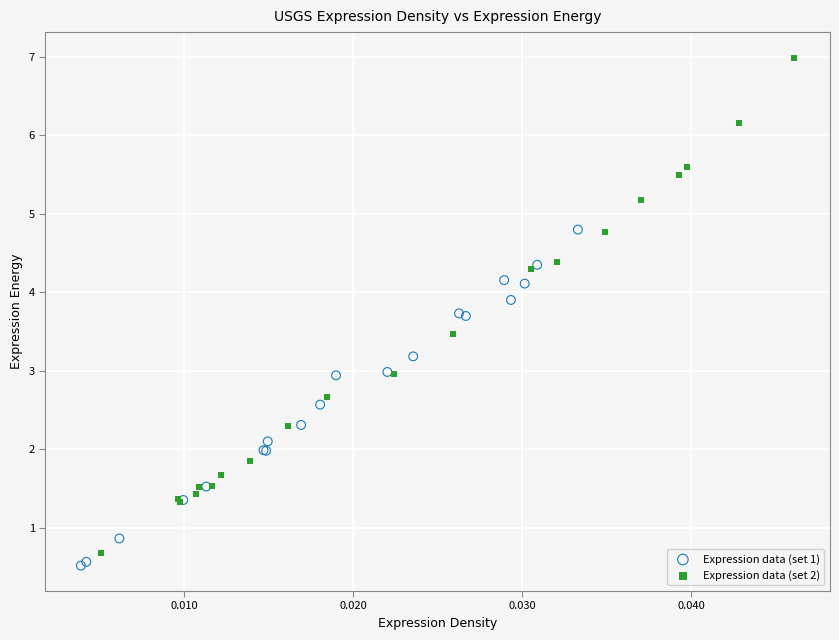

Which series reaches the maximum Y coordinate?

Expression data (set 2)